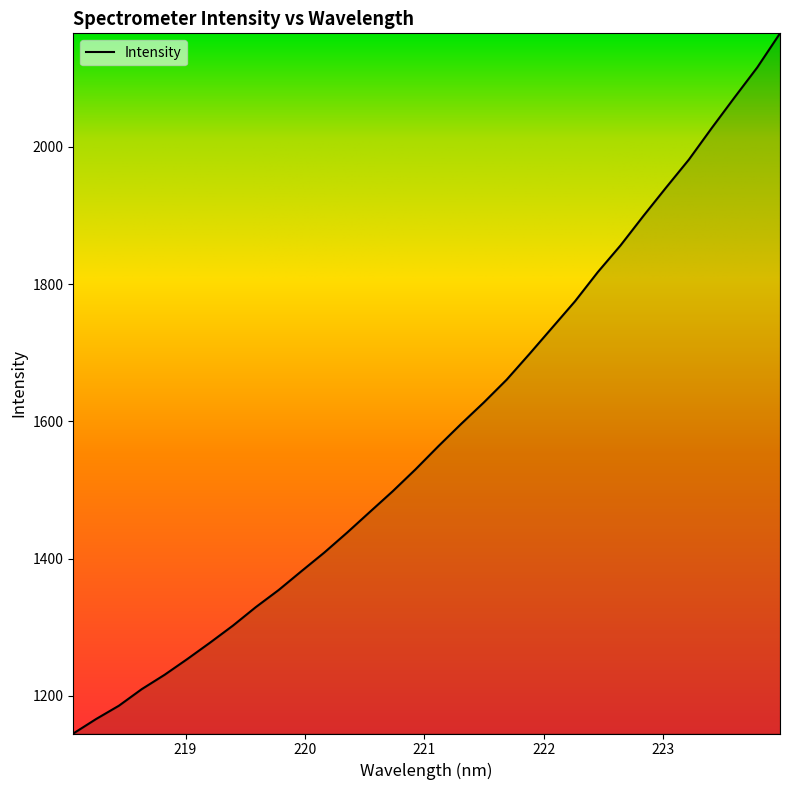

What is the minimum value shown in the chart?

1145.1